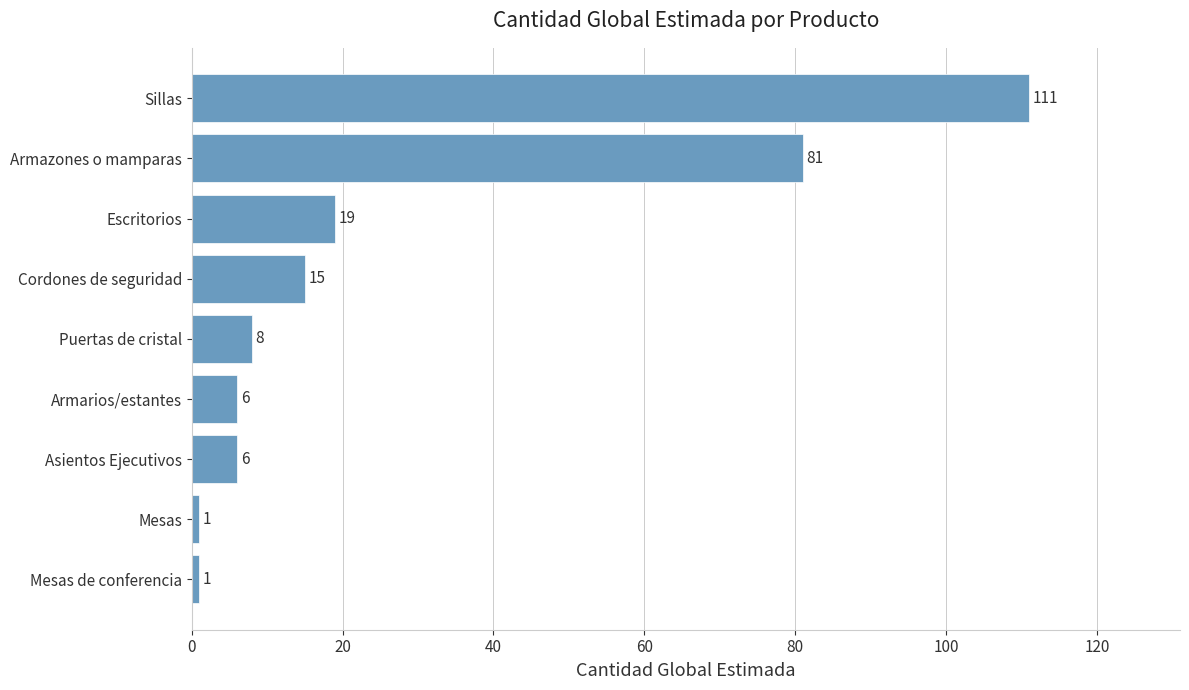

Reading top to bottom, list all the values displayed in this chart.

111	81	19	15	8	6	6	1	1